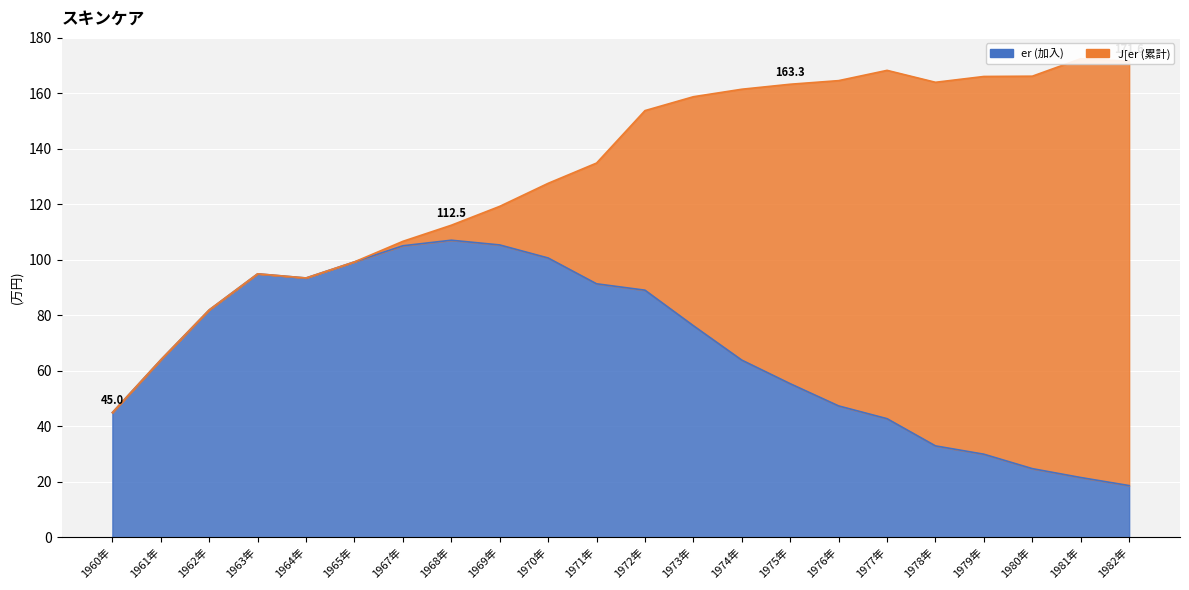

Which category has the highest value across all series?

1968年